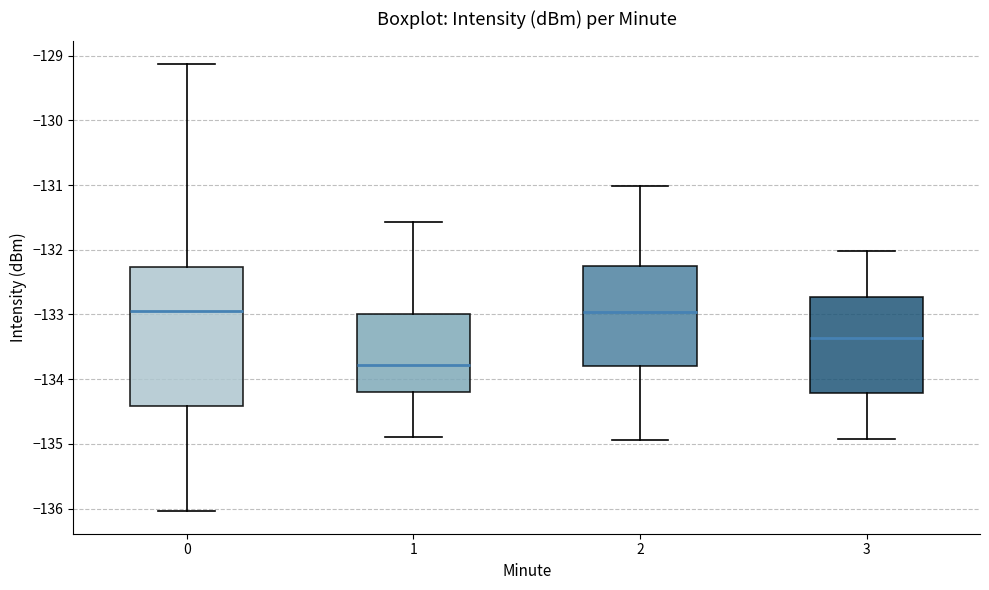

Reading left to right, read every box against the y-axis: the position of its median line, the range the box covers, and the ends of its whiskers. The values are not printed on the chart, so give them approximately, as read against the axis.

0: median -132.9, box -134.4 to -132.3, whiskers -136.0 to -129.1
1: median -133.8, box -134.2 to -133.0, whiskers -134.9 to -131.6
2: median -133.0, box -133.8 to -132.2, whiskers -134.9 to -131.0
3: median -133.4, box -134.2 to -132.7, whiskers -134.9 to -132.0